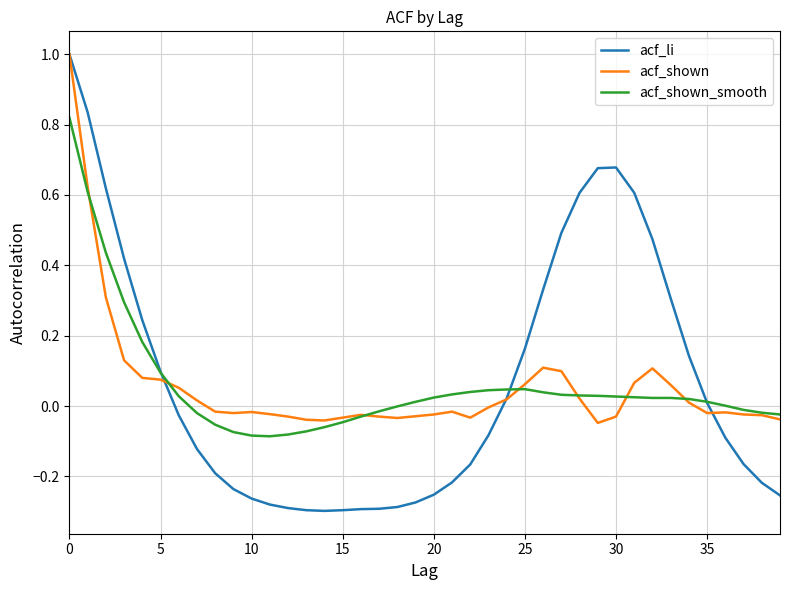

What is the maximum value for acf_shown?

1.0